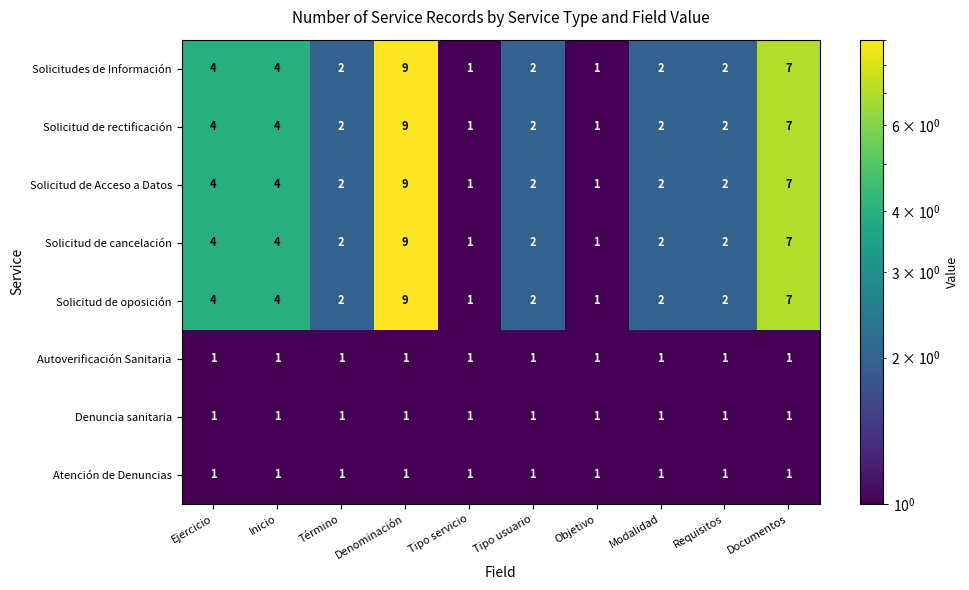

Which category has the highest value in the Solicitud de Acceso a Datos series?

Denominación